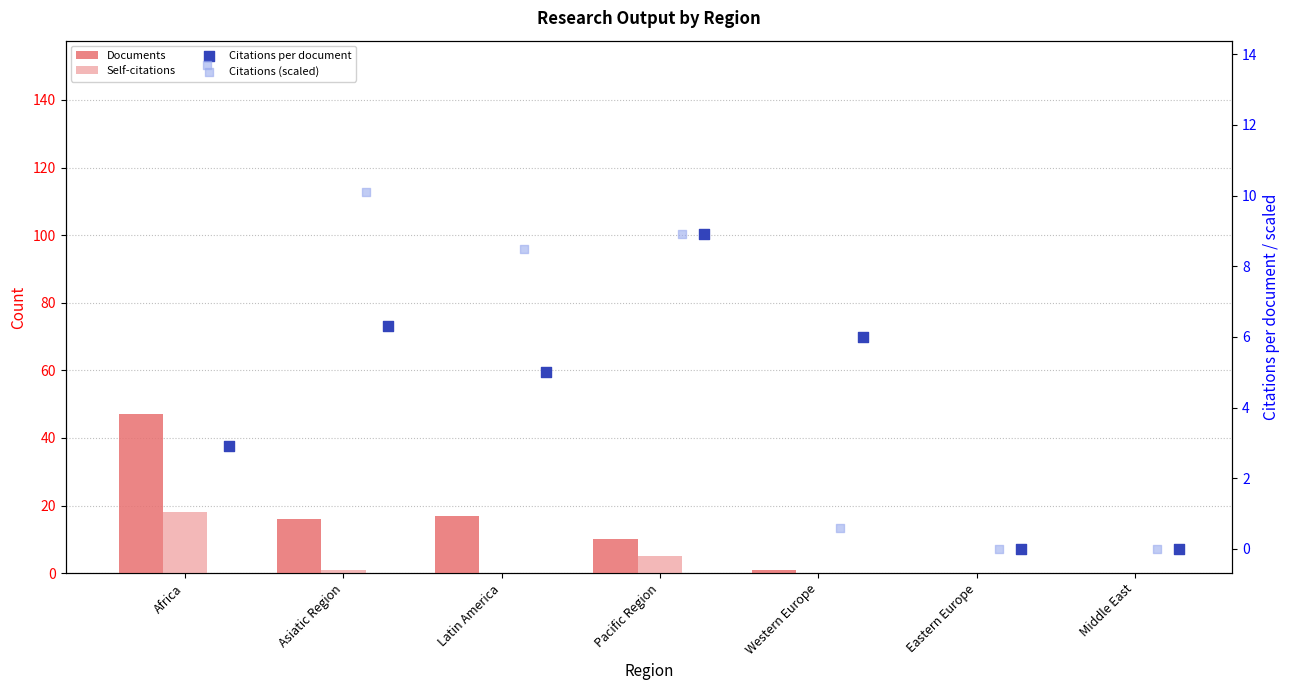

Which series has the widest spread of Y values?

Documents